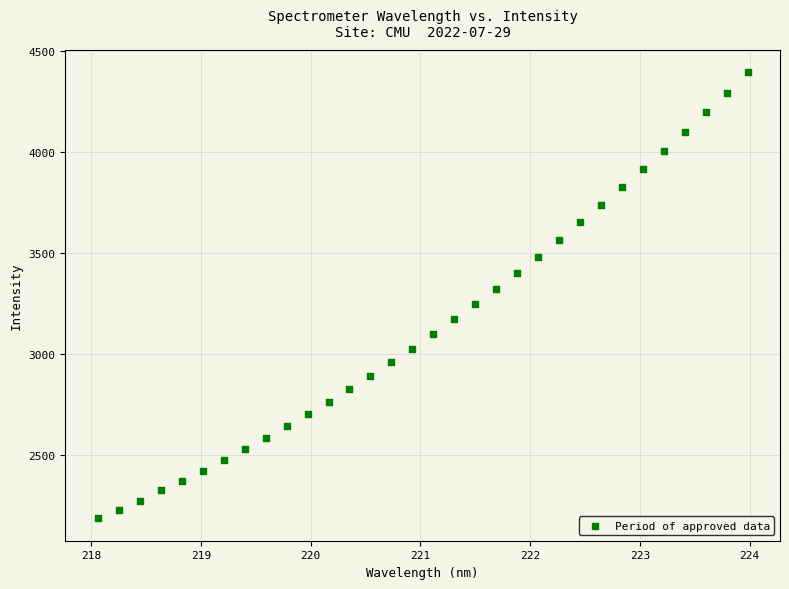

What is the range of Y values (max minus min)?

2205.6